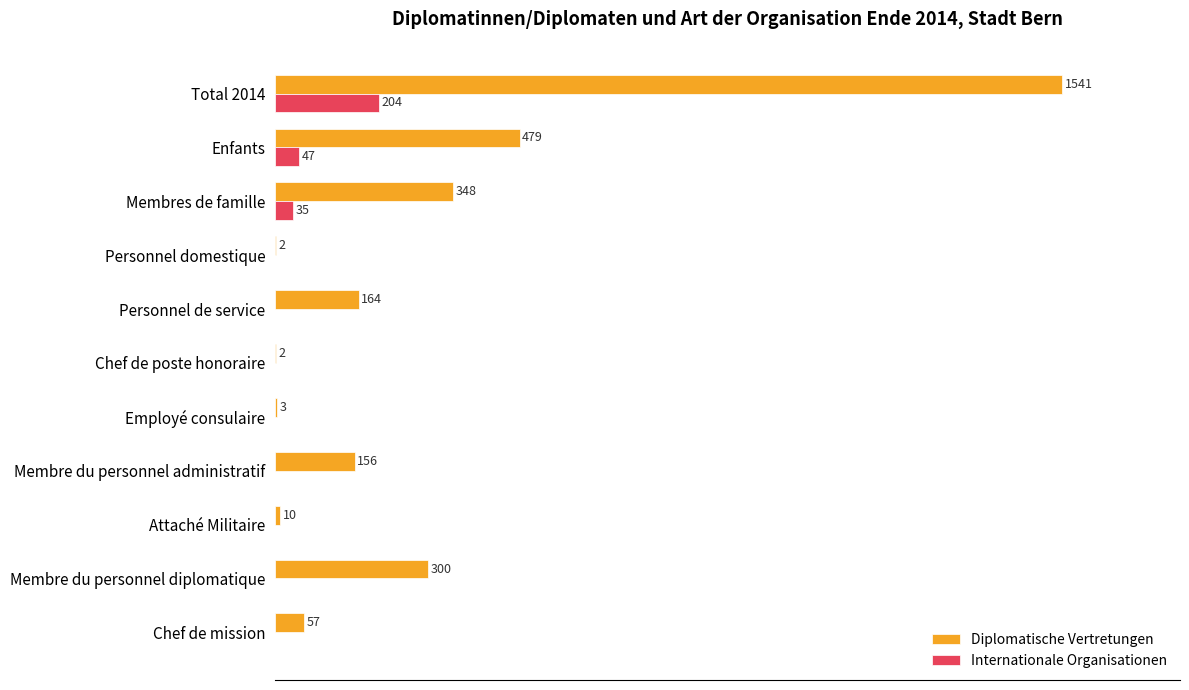

Is the value of Internationale Organisationen at Chef de mission greater than the value of Diplomatische Vertretungen at Membre du personnel administratif?

No